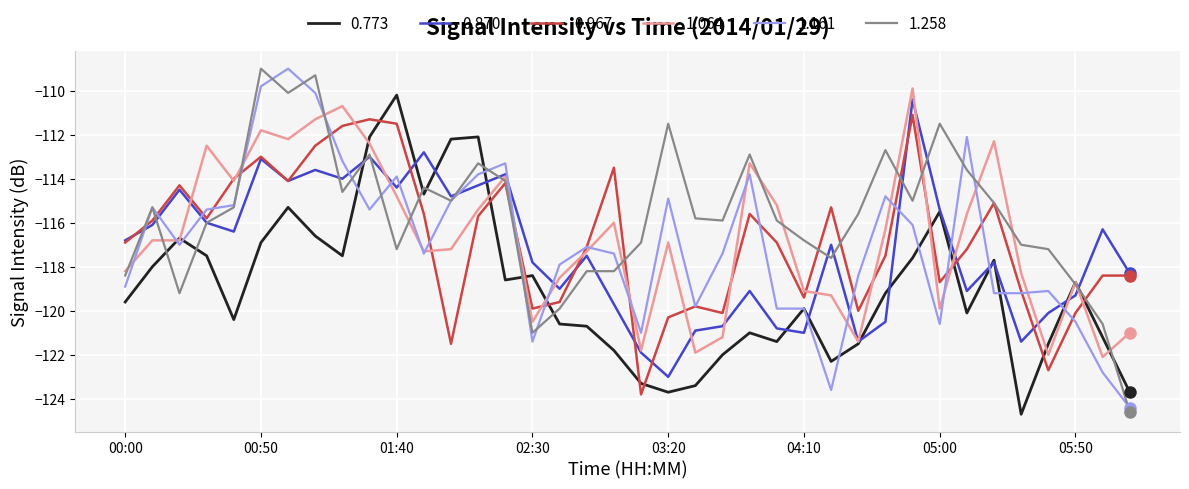

What is the difference between the maximum and minimum values in the 0.773 series?

14.5